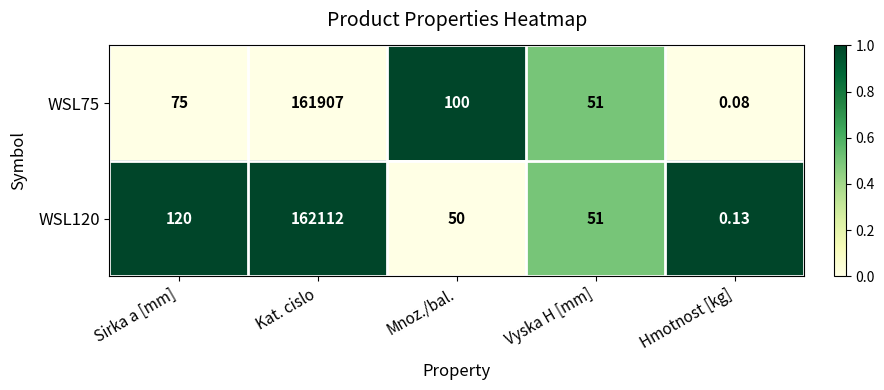

Is the value of WSL75 at Sirka a [mm] greater than the value of WSL120 at Mnoz./bal.?

Yes